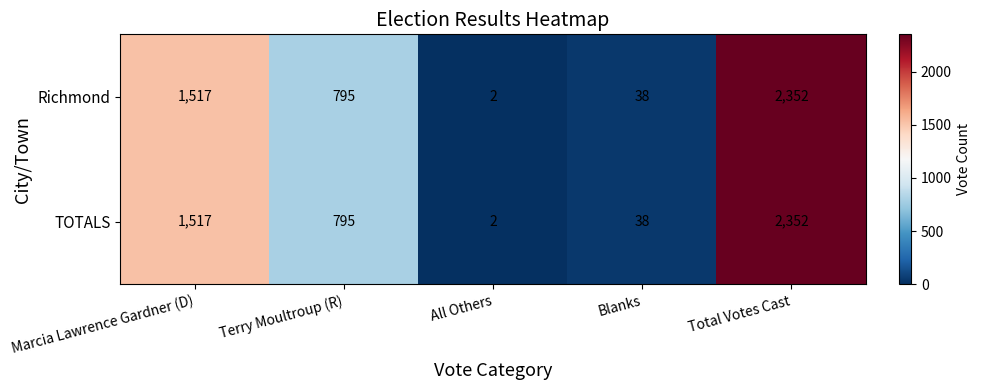

Which category has the lowest value in the Richmond series?

All Others